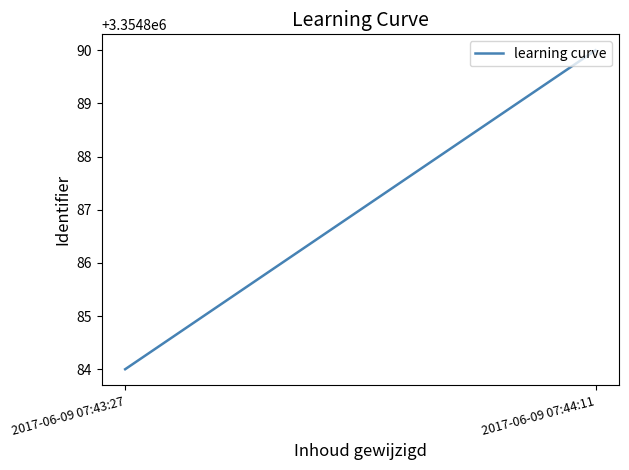

What is the label of the 2nd point from the right?

2017-06-09 07:43:27